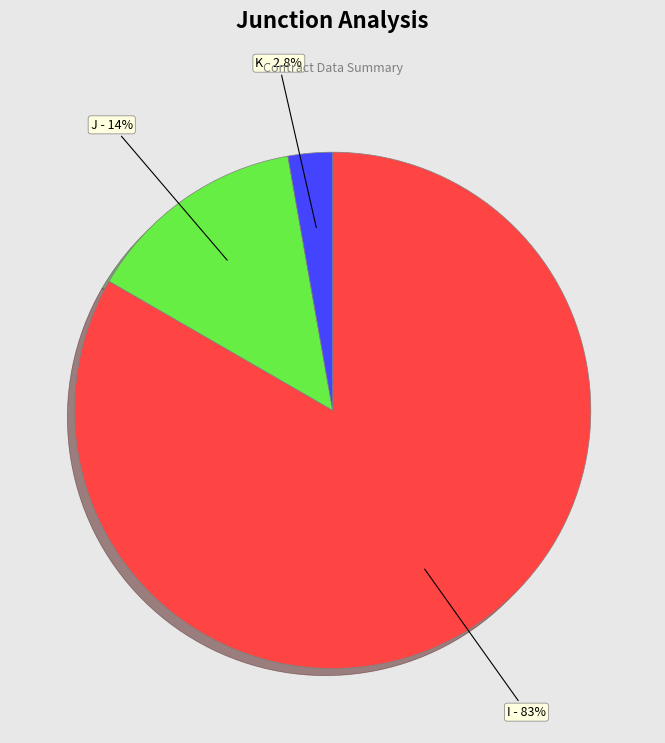

Between K and I, which is larger?

I